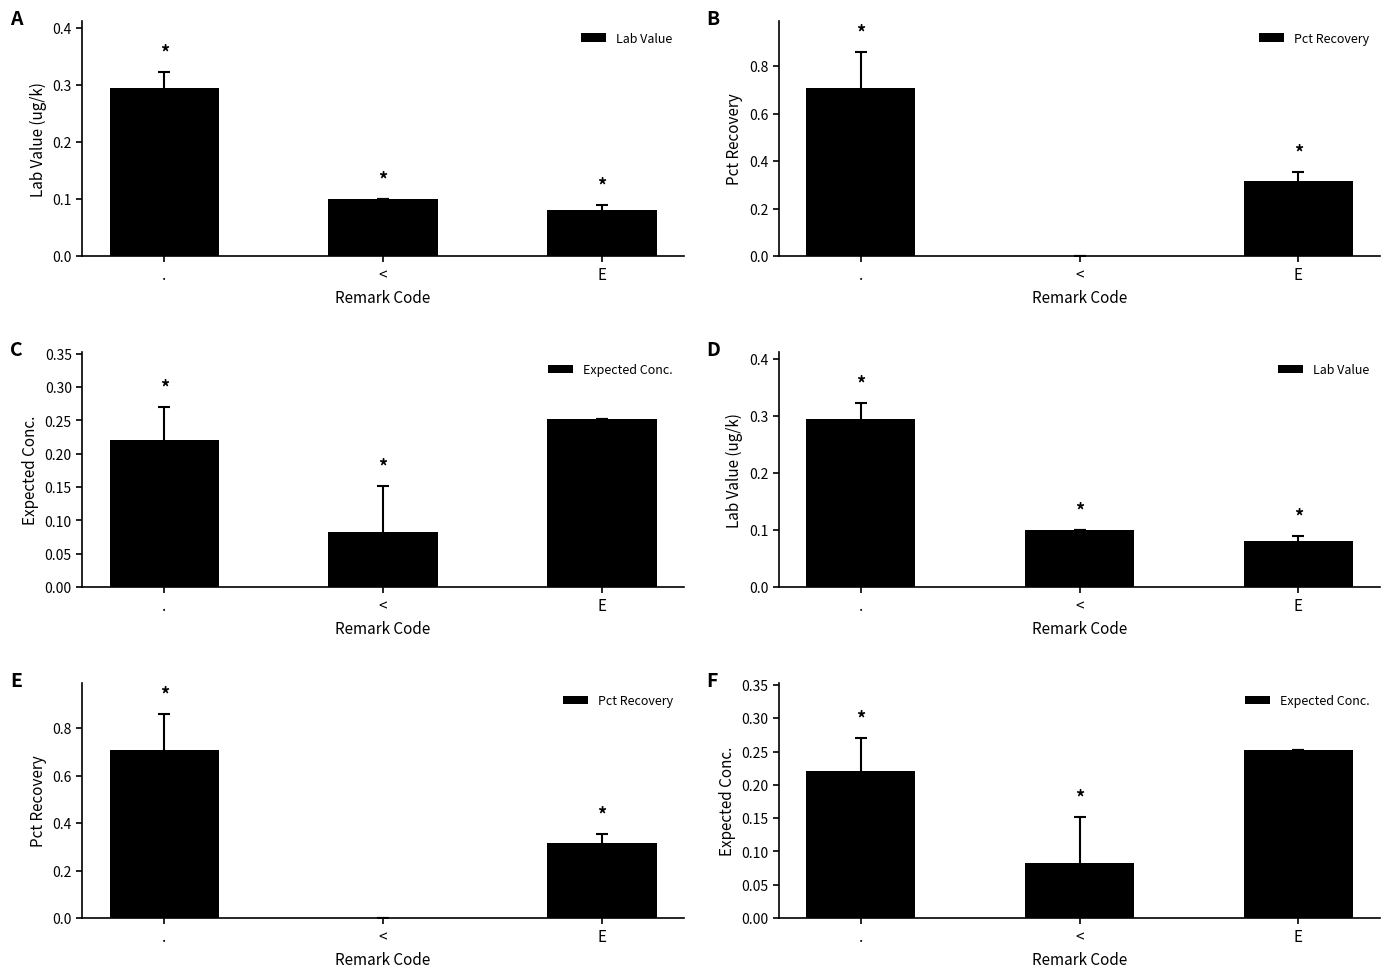

Rank the categories by Pct Recovery value from lowest to highest.

<, E, .